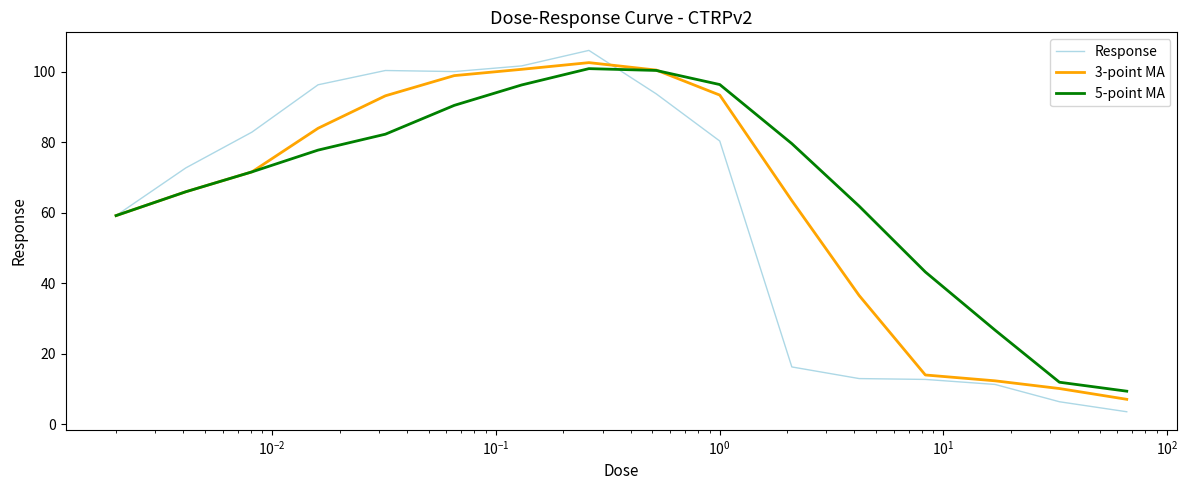

What is the maximum value shown in the chart?

106.0